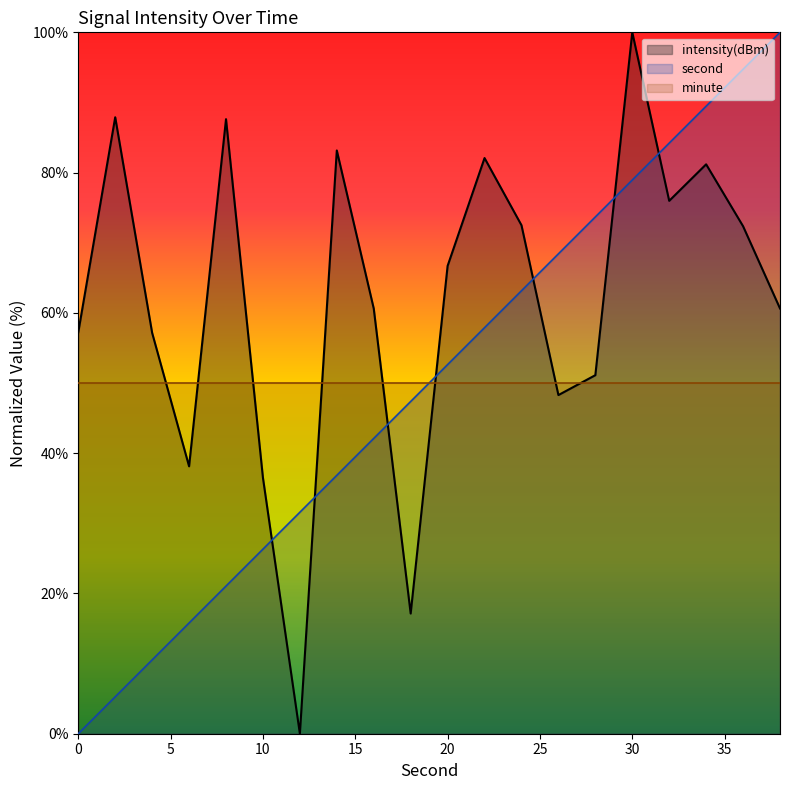

What is the total value across all series at 0?

107.2